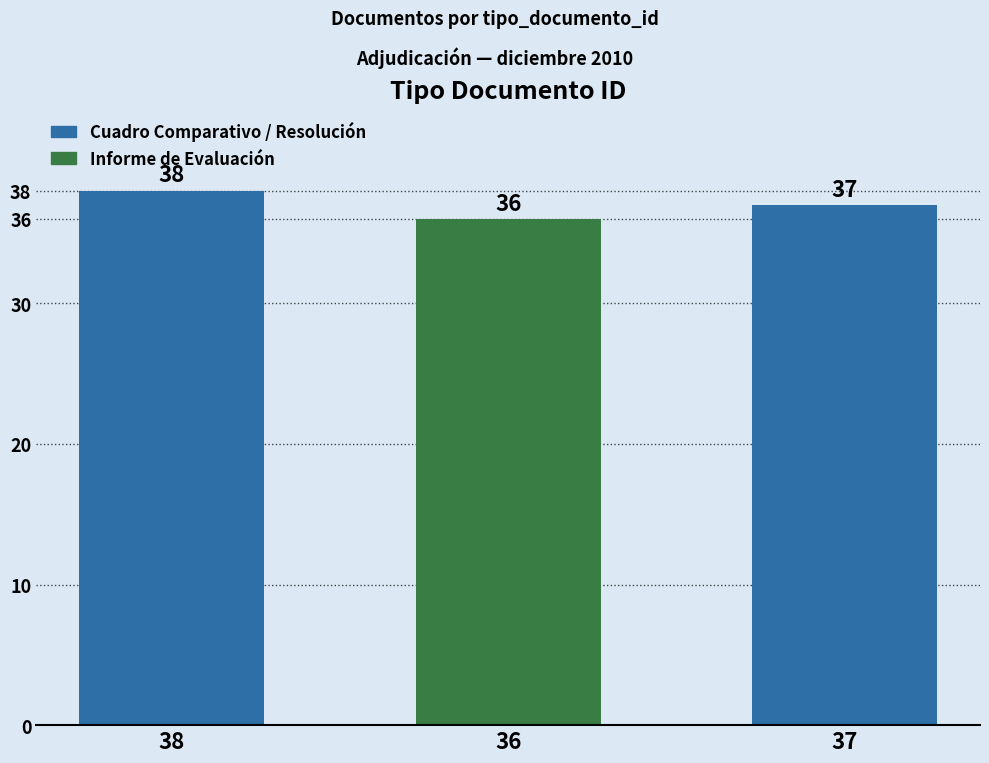

Does the chart contain any negative values?

No